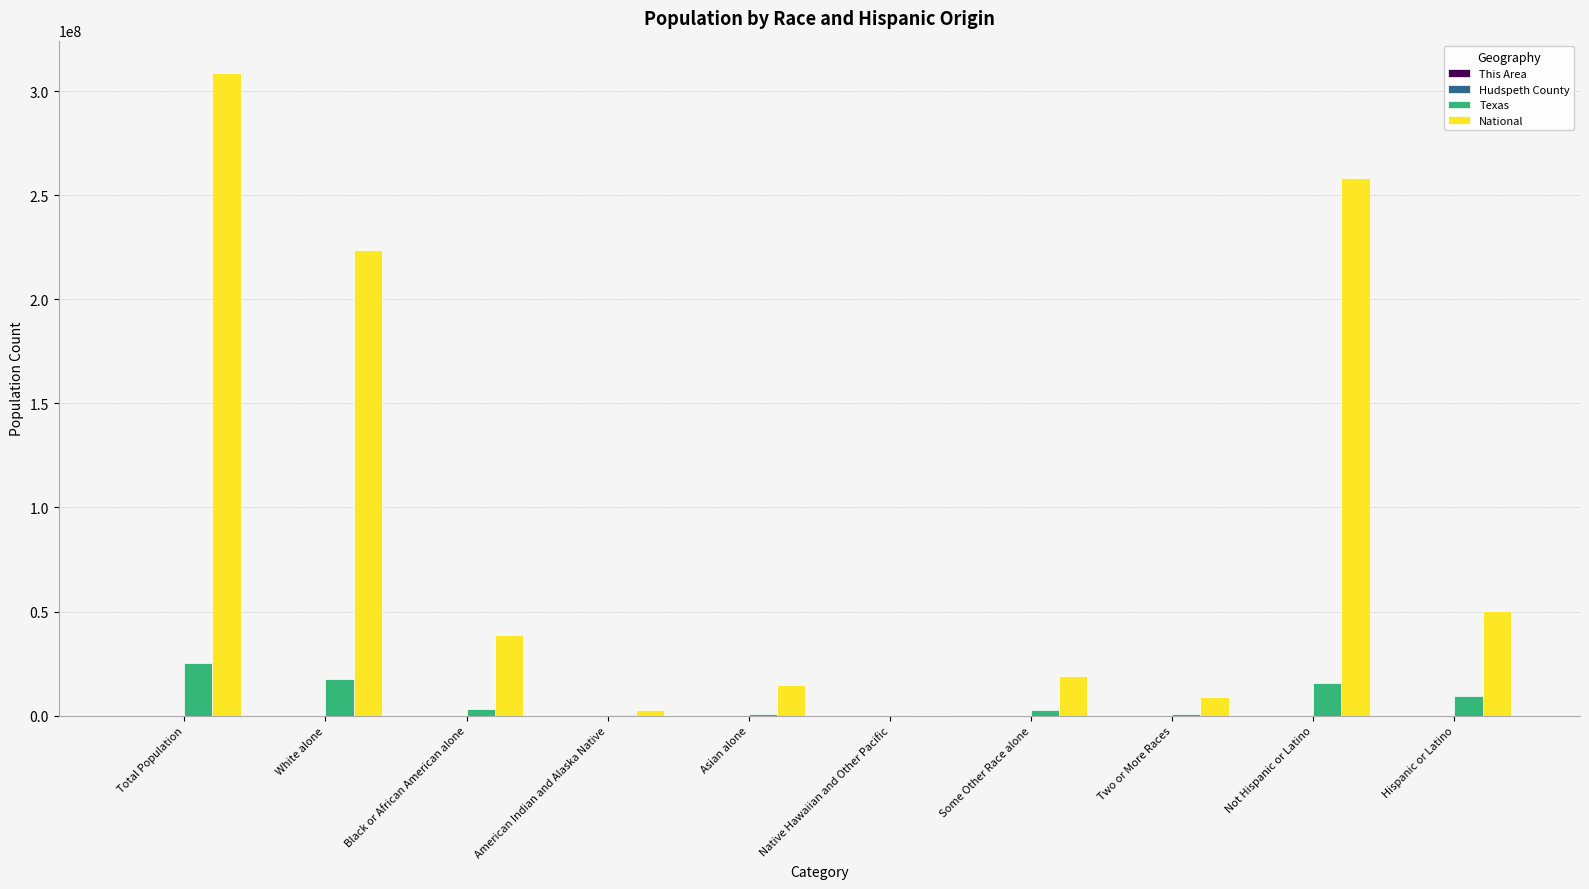

How many distinct data groups are displayed?

4